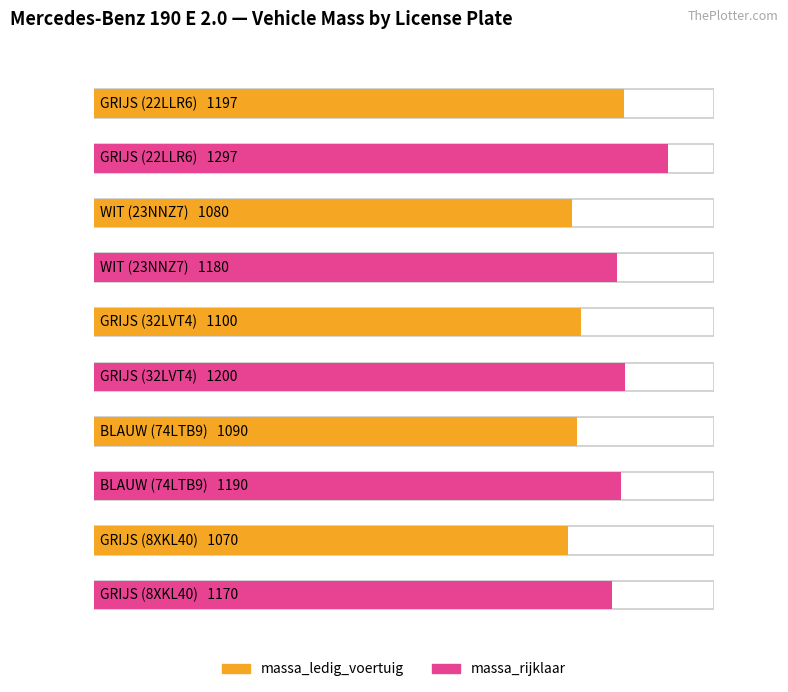

Rank the series at GRIJS (32LVT4) from highest to lowest value.

massa_rijklaar, massa_ledig_voertuig